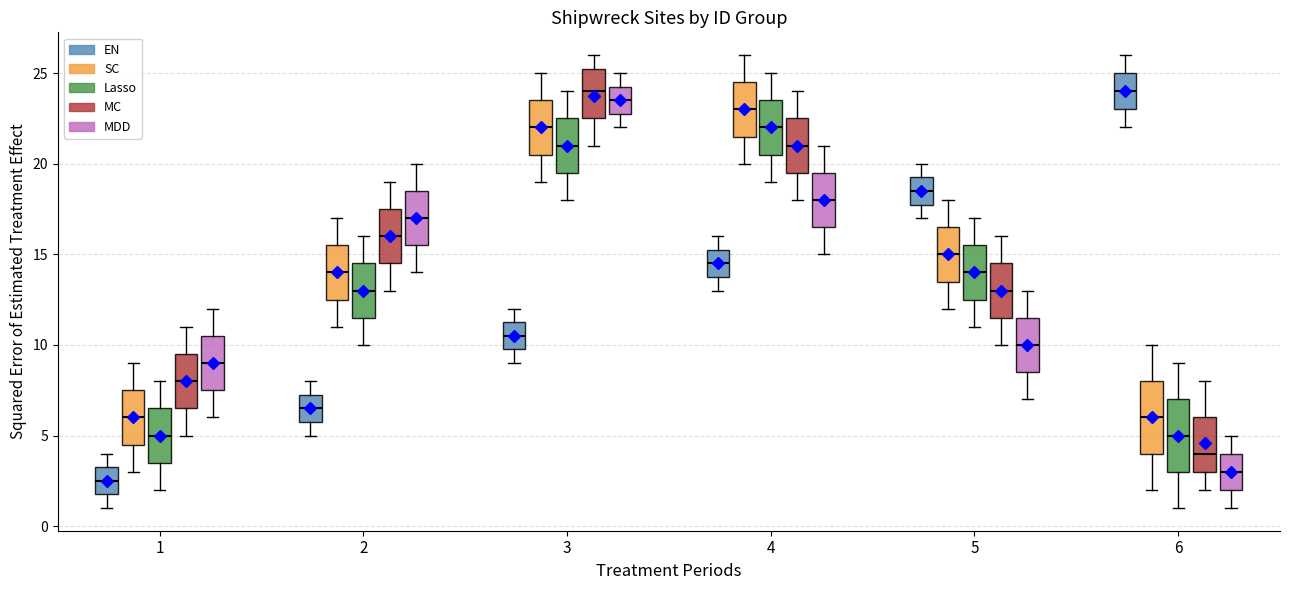

Where does the median line of the box for 6 (MC) sit on the y-axis? The values are not printed on the chart, so give them approximately, as read against the axis.

4.0